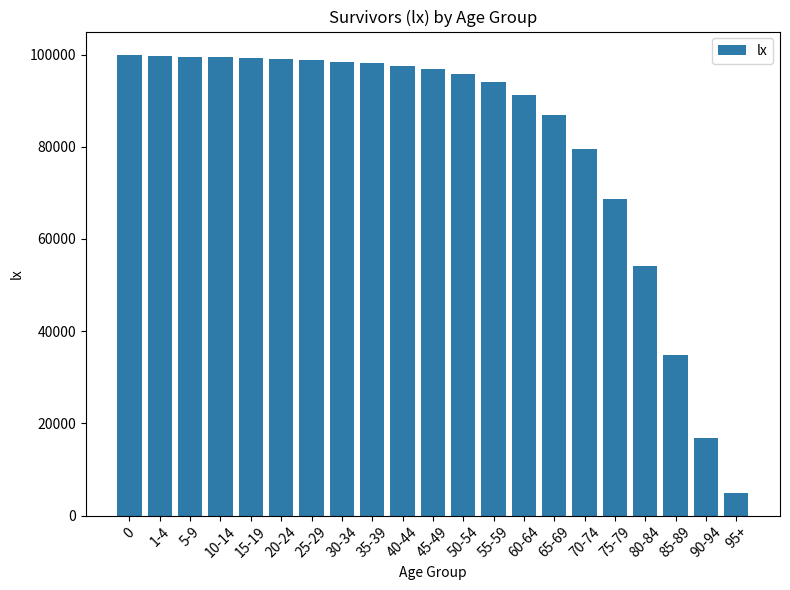

Does the chart contain stacked bars?

No